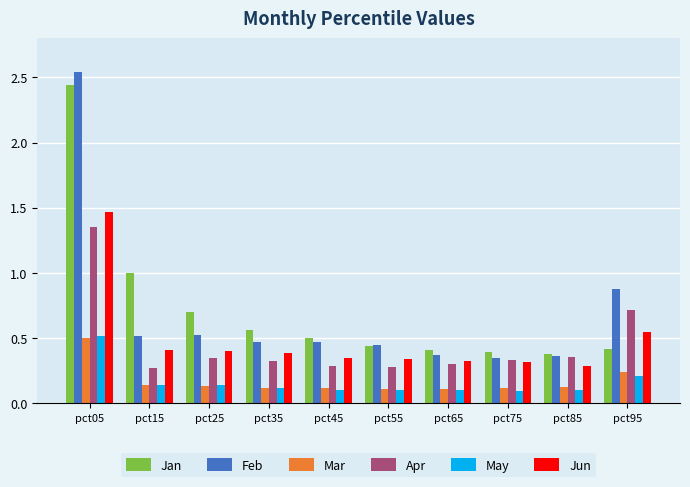

At which category does the chart reach its peak across all series?

pct05